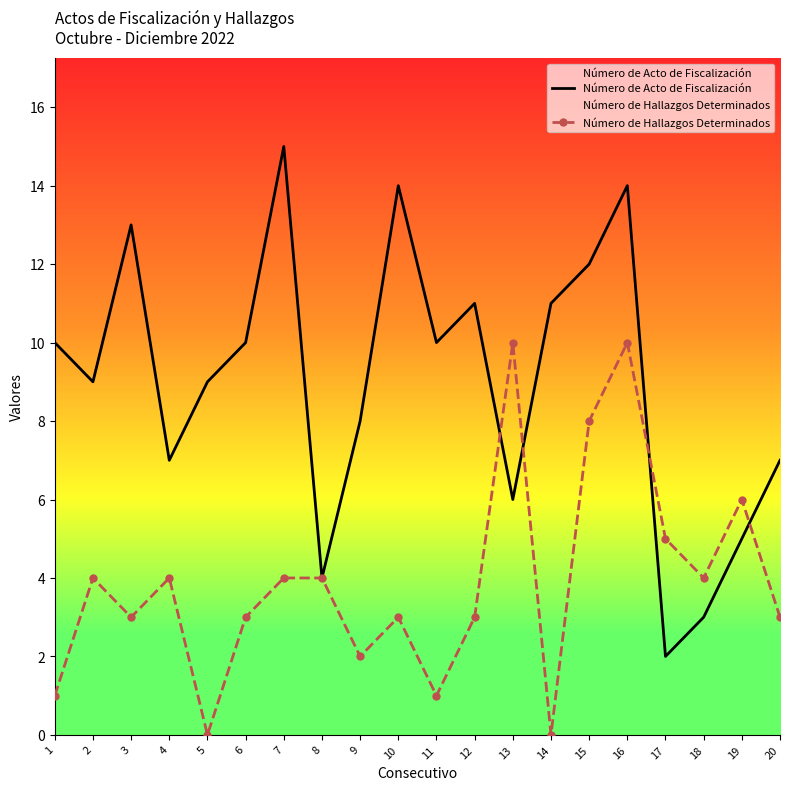

Reading right to left, list all the values displayed in this chart.

Número de Acto de Fiscalización: 7	5	3	2	14	12	11	6	11	10	14	8	4	15	10	9	7	13	9	10
Número de Hallazgos Determinados: 3	6	4	5	10	8	0	10	3	1	3	2	4	4	3	0	4	3	4	1